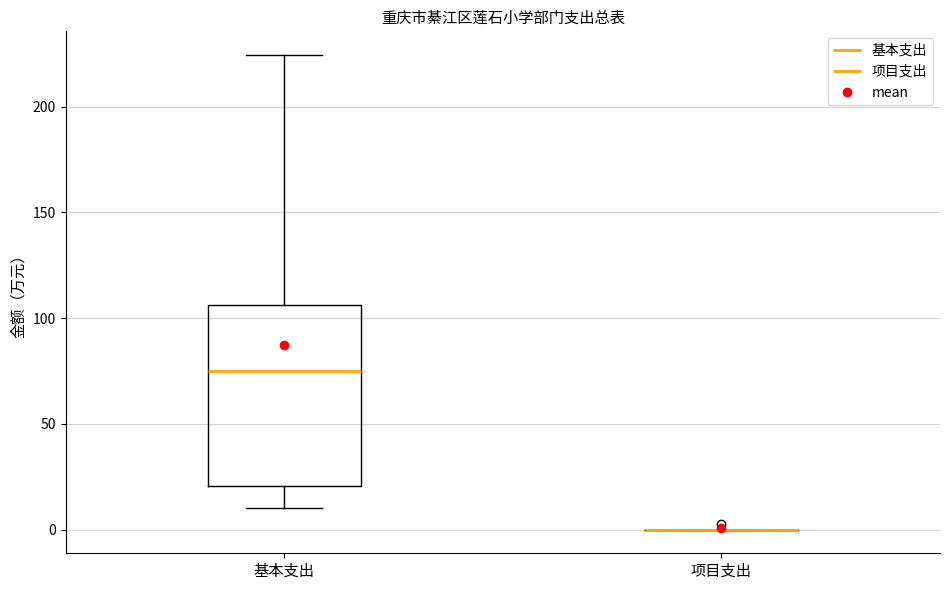

Reading left to right, transcribe this box plot: for each box, give where its median line is, the range the box spans, and where its two whiskers end, as read against the y-axis. The values are not printed on the chart, so give them approximately, as read against the axis.

基本支出: median 75, box 20 to 105, whiskers 10 to 225
项目支出: box collapsed to a line at 0, whiskers 0 to 0